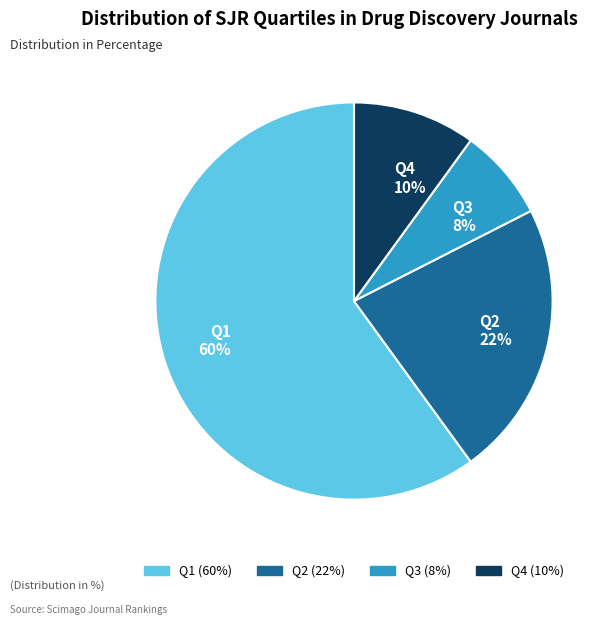

What is the largest slice in the pie chart?

Q1